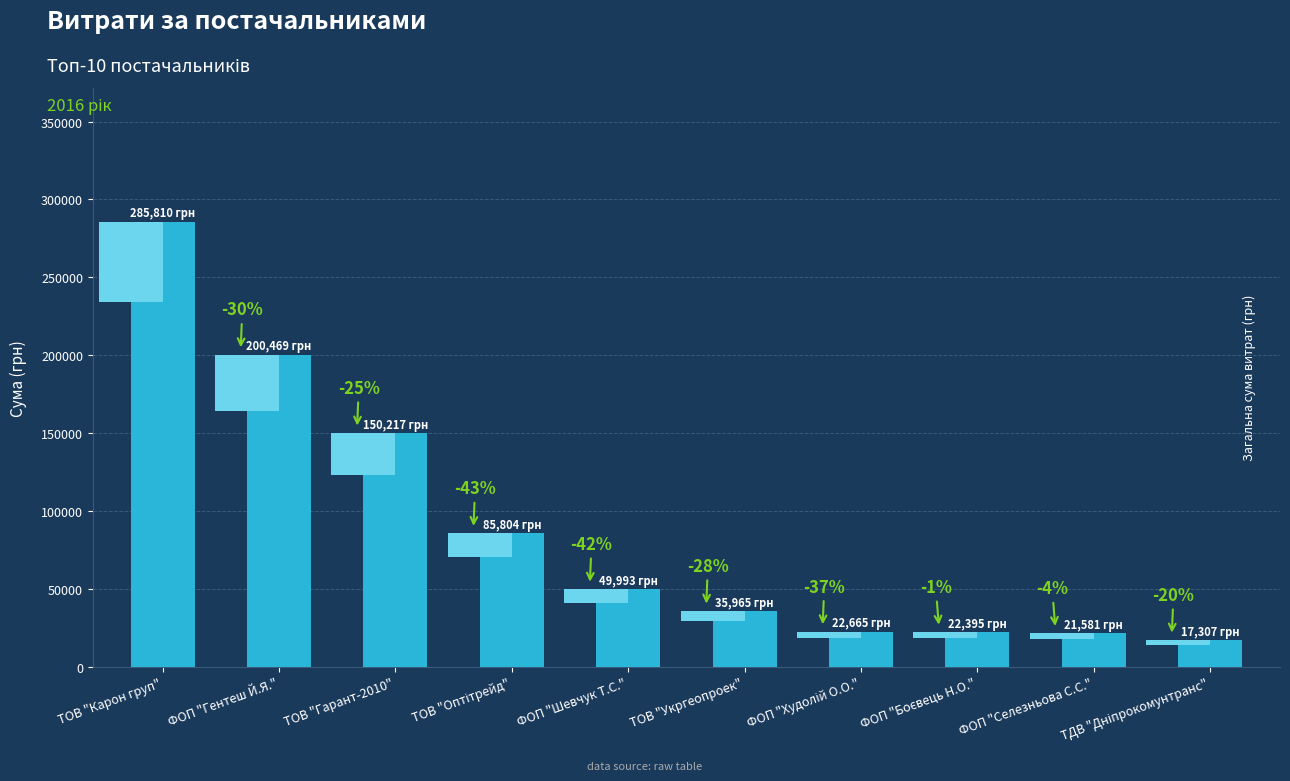

Are the bars horizontal?

No